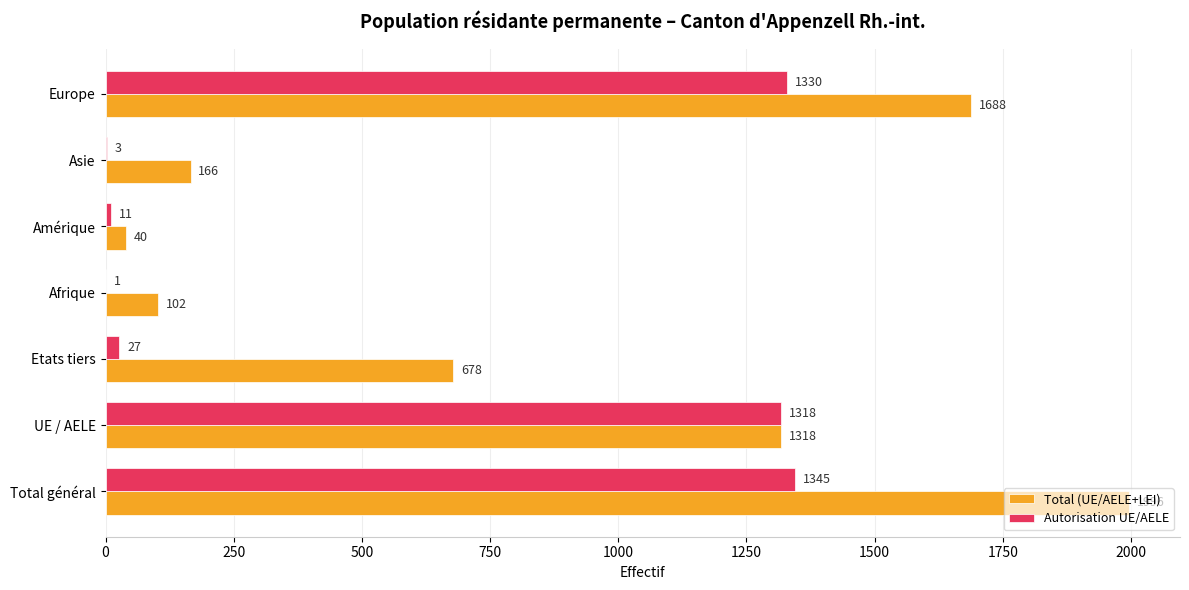

The Total (UE/AELE+LEI) series shows 166 at Asie. True or false?

True